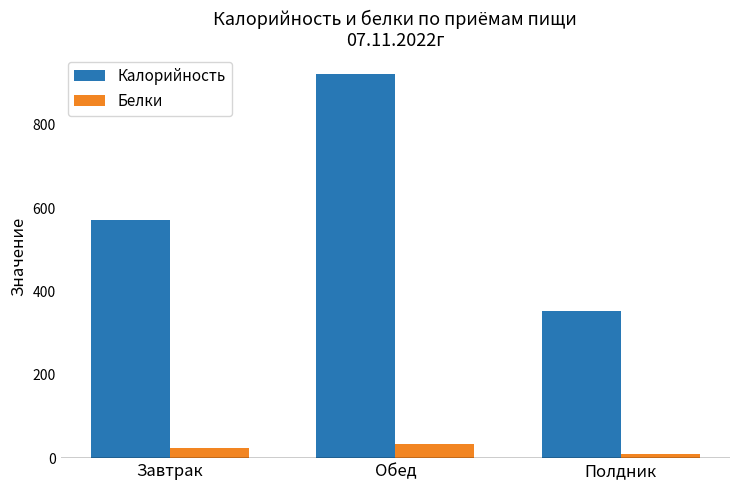

What is the lowest value of the Калорийность series?

353.0